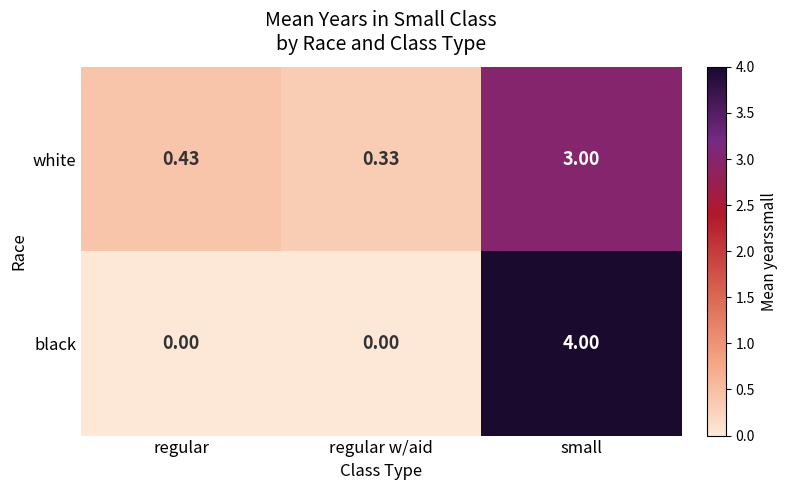

Which series has the widest spread of values?

black